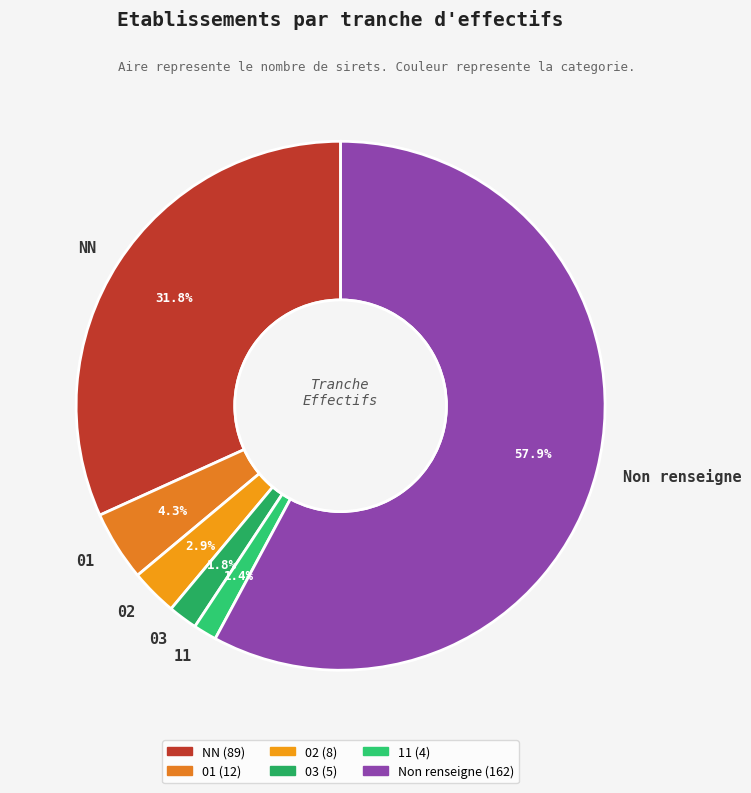

What percentage is NOT represented by 03?

98.2%